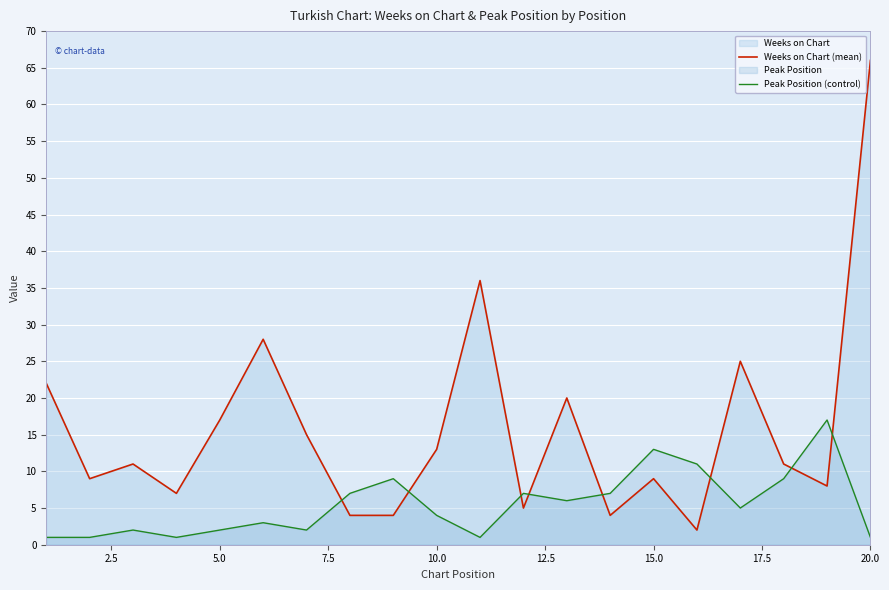

At which label does Weeks on Chart (mean) reach its peak?

20.0